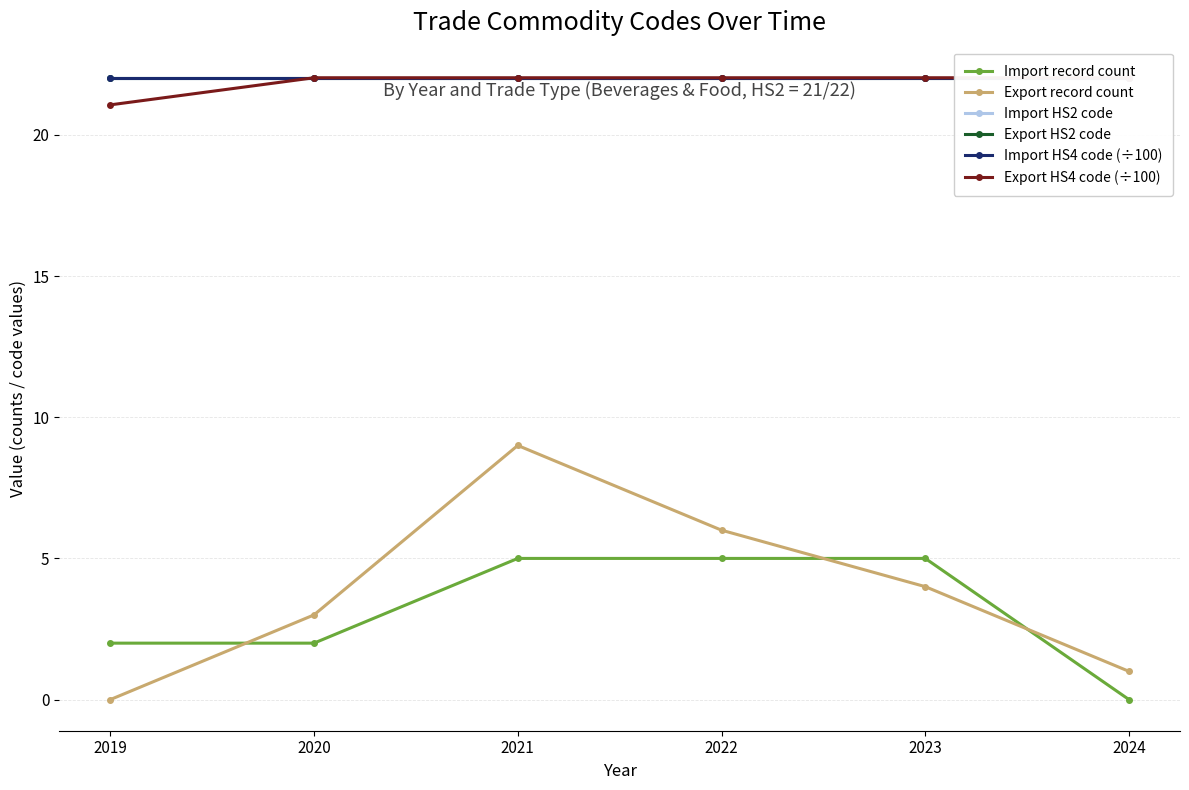

Reading right to left, what are all the values shown in this chart?

Import record count: 0.0	5.0	5.0	5.0	2.0	2.0
Export record count: 1.0	4.0	6.0	9.0	3.0	0.0
Import HS2 code: 22.0	22.0	22.0	22.0	22.0	22.0
Export HS2 code: 22.0	22.0	22.0	22.0	22.0	22.0
Import HS4 code (÷100): 22.0	22.0	22.0	22.0	22.0	22.0
Export HS4 code (÷100): 22.0	22.0	22.0	22.0	22.0	21.1